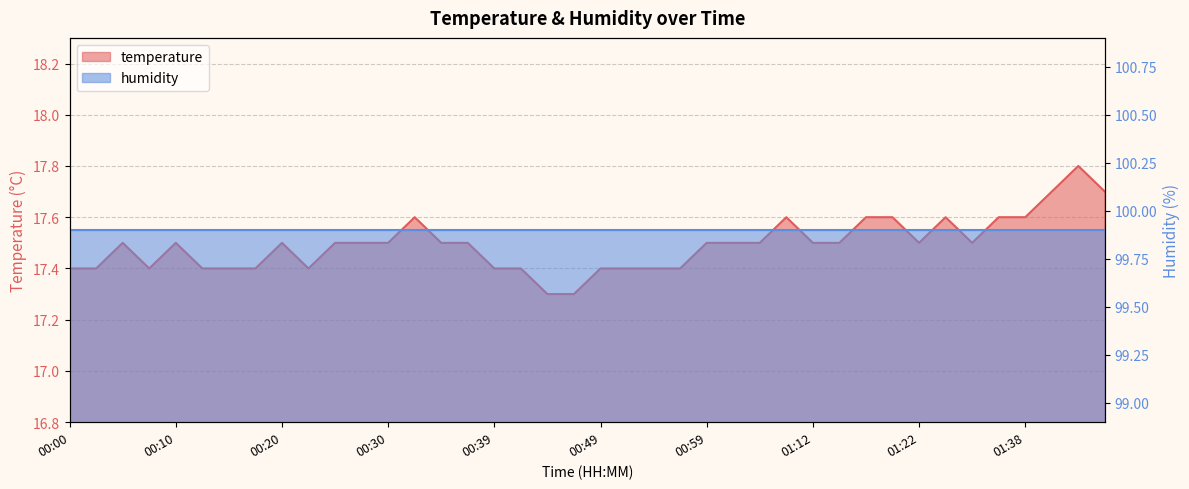

What is the label of the 27th point from the right?

00:32